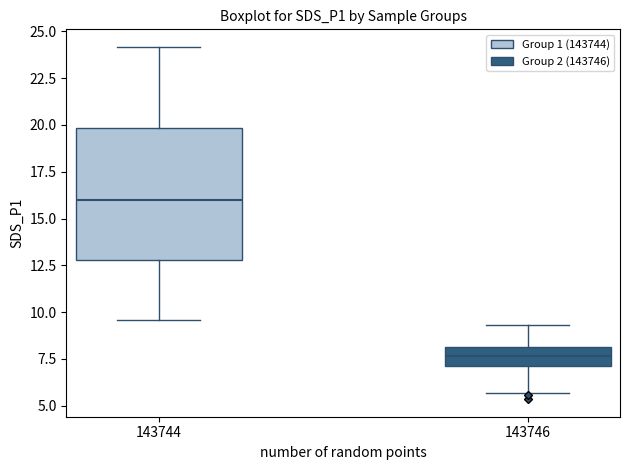

Which box has the highest median line?

143744